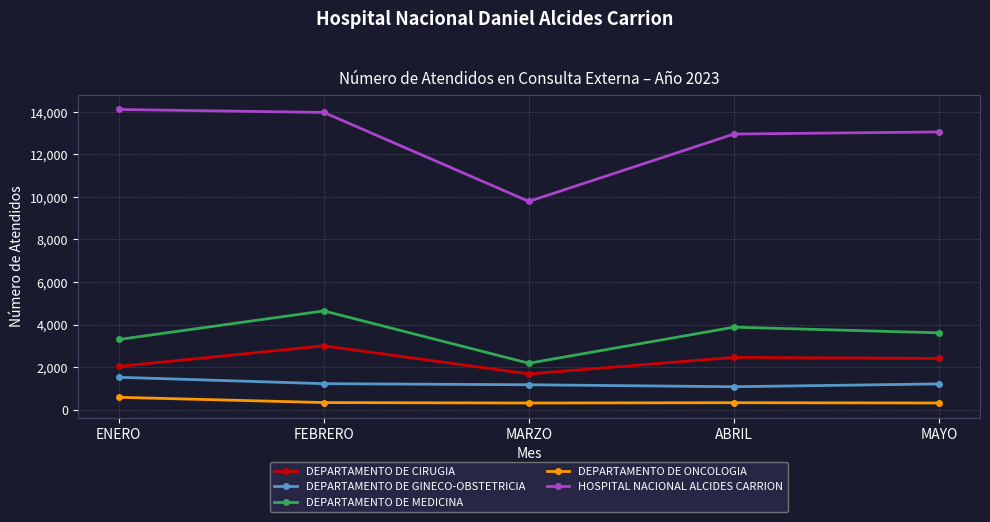

At which label is DEPARTAMENTO DE ONCOLOGIA closest to 443?

FEBRERO